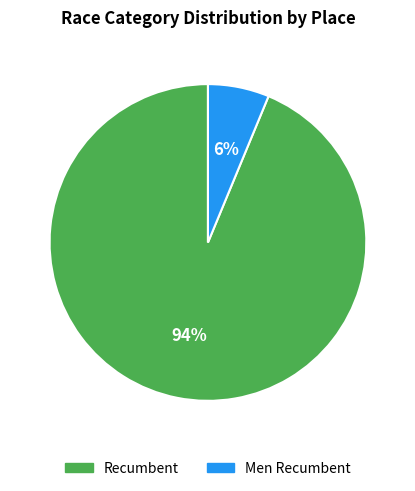

Which category has the biggest portion of the pie?

Recumbent